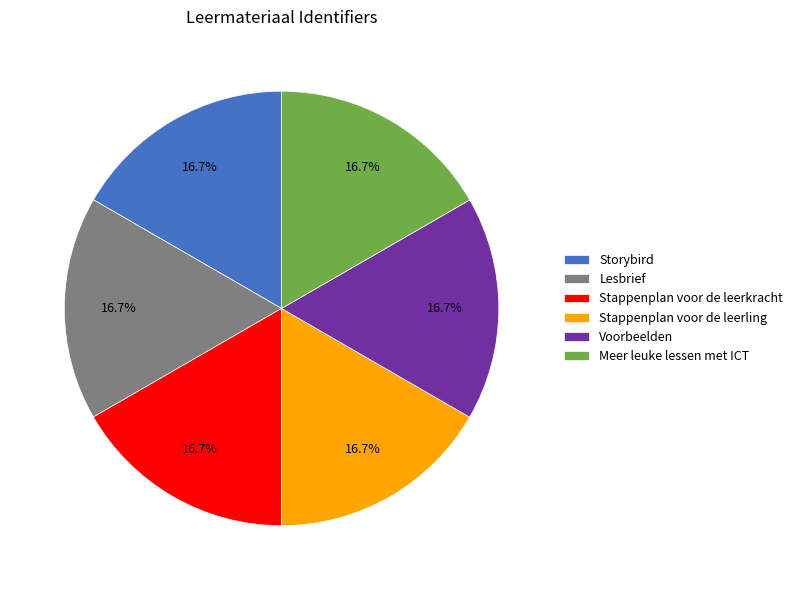

Is it true that Lesbrief is 17% of the pie?

True